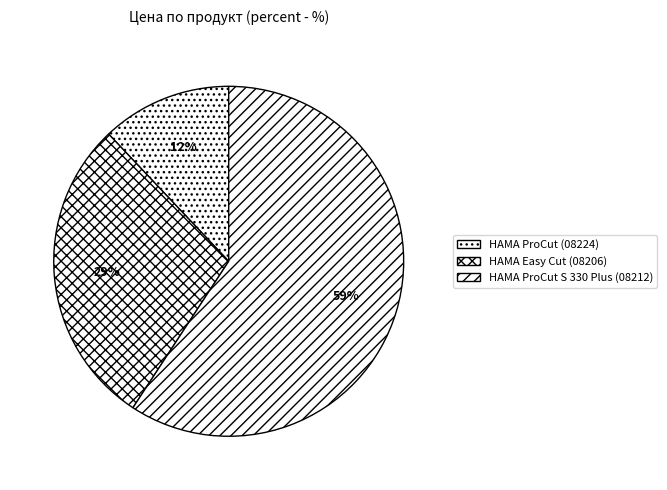

Rank the categories by value from lowest to highest.

HAMA ProCut (08224), HAMA Easy Cut (08206), HAMA ProCut S 330 Plus (08212)